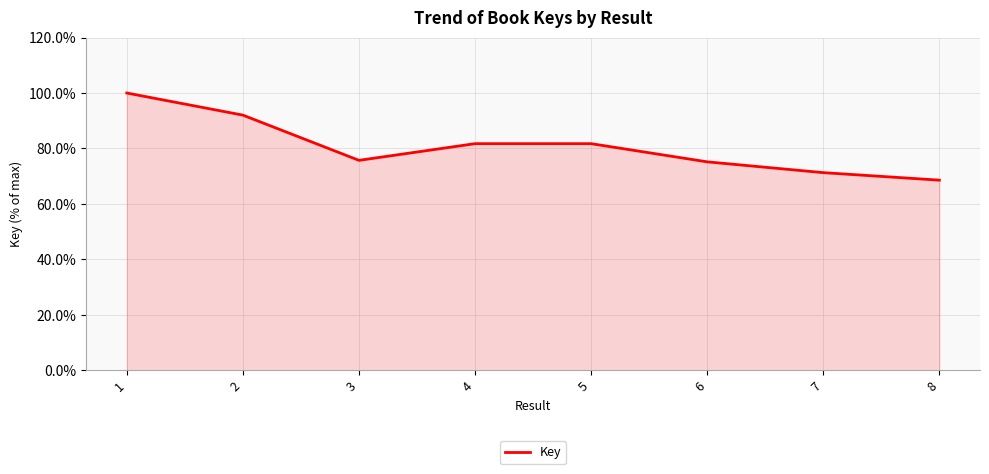

Is it true that the value at 1 is 100.0?

True